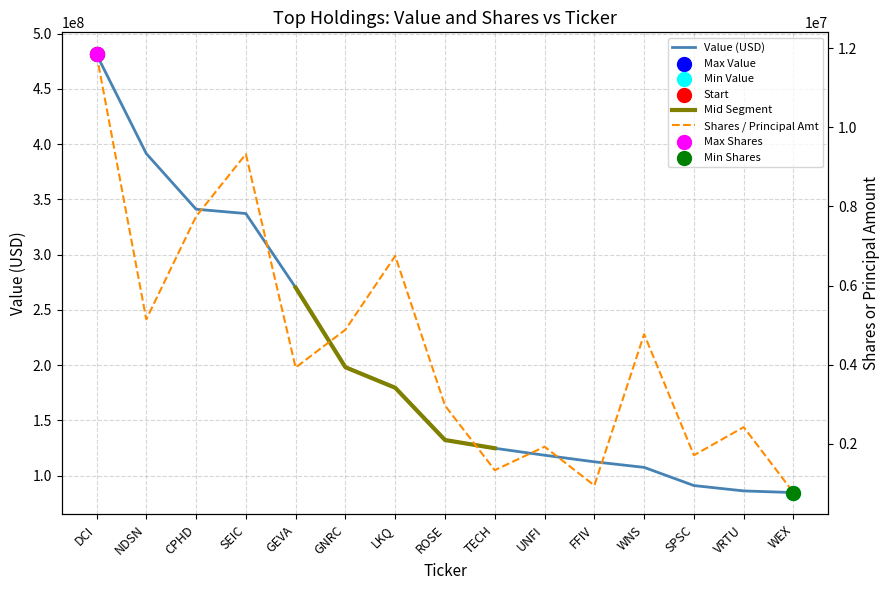

What is the total value across all series at VRTU?

88481158